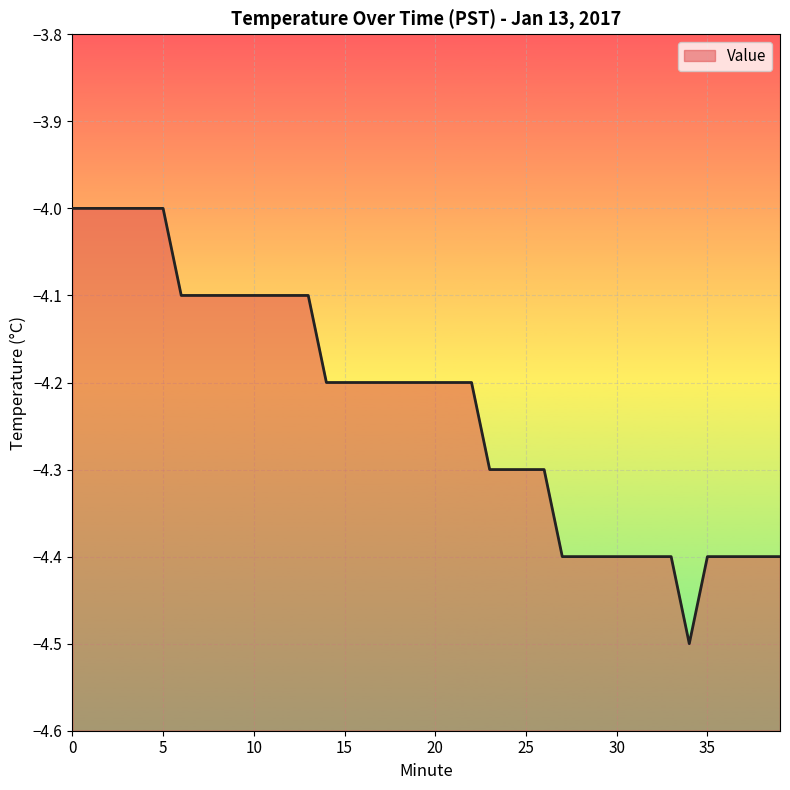

Reading right to left, list all the values displayed in this chart.

39=-4.4	38=-4.4	37=-4.4	36=-4.4	35=-4.4	34=-4.5	33=-4.4	32=-4.4	31=-4.4	30=-4.4	29=-4.4	28=-4.4	27=-4.4	26=-4.3	25=-4.3	24=-4.3	23=-4.3	22=-4.2	21=-4.2	20=-4.2	19=-4.2	18=-4.2	17=-4.2	16=-4.2	15=-4.2	14=-4.2	13=-4.1	12=-4.1	11=-4.1	10=-4.1	9=-4.1	8=-4.1	7=-4.1	6=-4.1	5=-4.0	4=-4.0	3=-4.0	2=-4.0	1=-4.0	0=-4.0